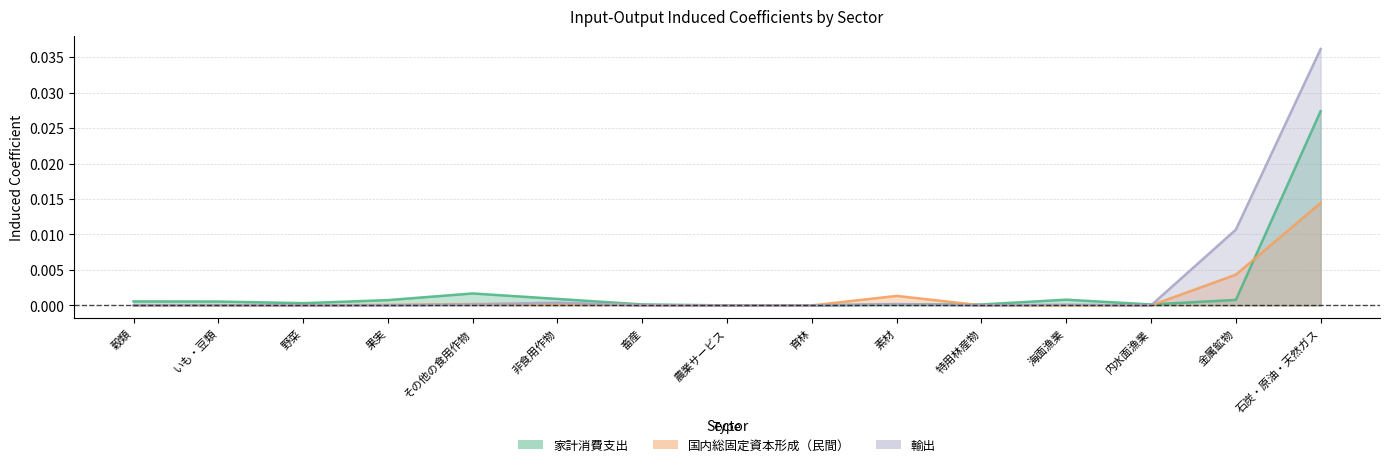

True or false: 輸出 and 家計消費支出 intersect in this chart.

True